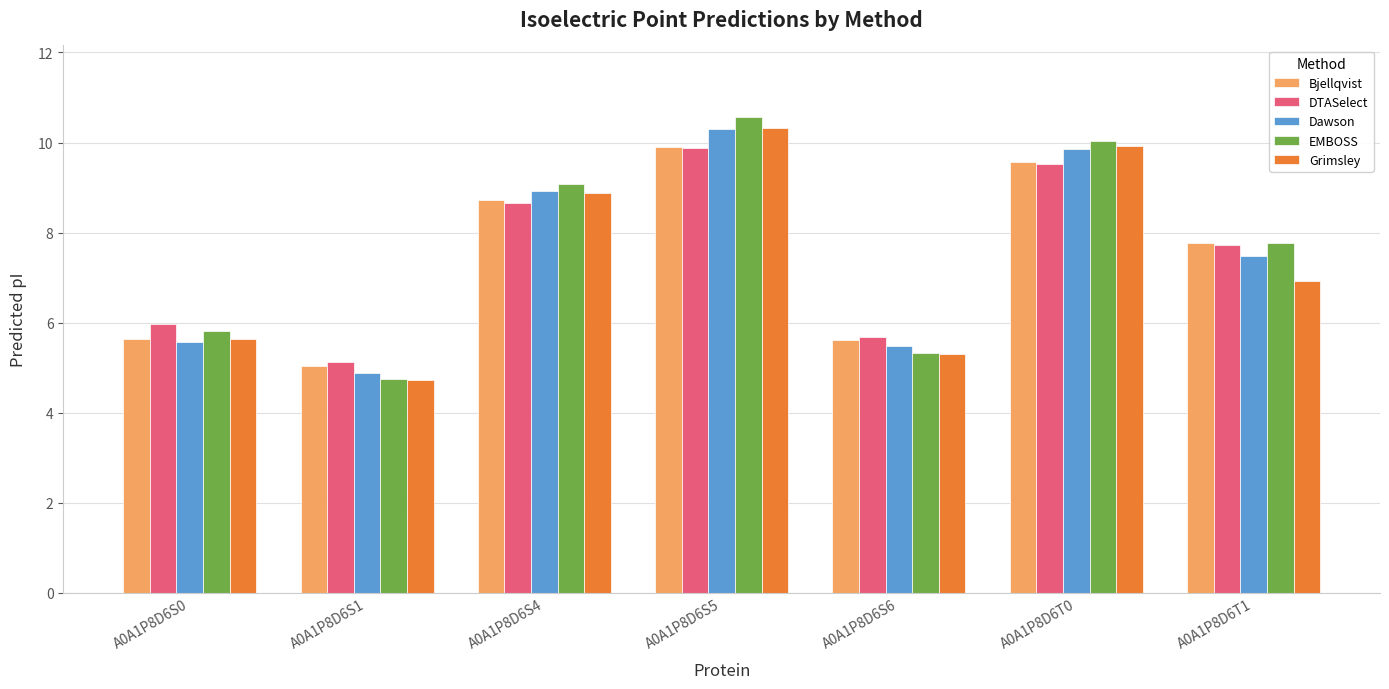

List the labels in order of EMBOSS value, largest first.

A0A1P8D6S5, A0A1P8D6T0, A0A1P8D6S4, A0A1P8D6T1, A0A1P8D6S0, A0A1P8D6S6, A0A1P8D6S1